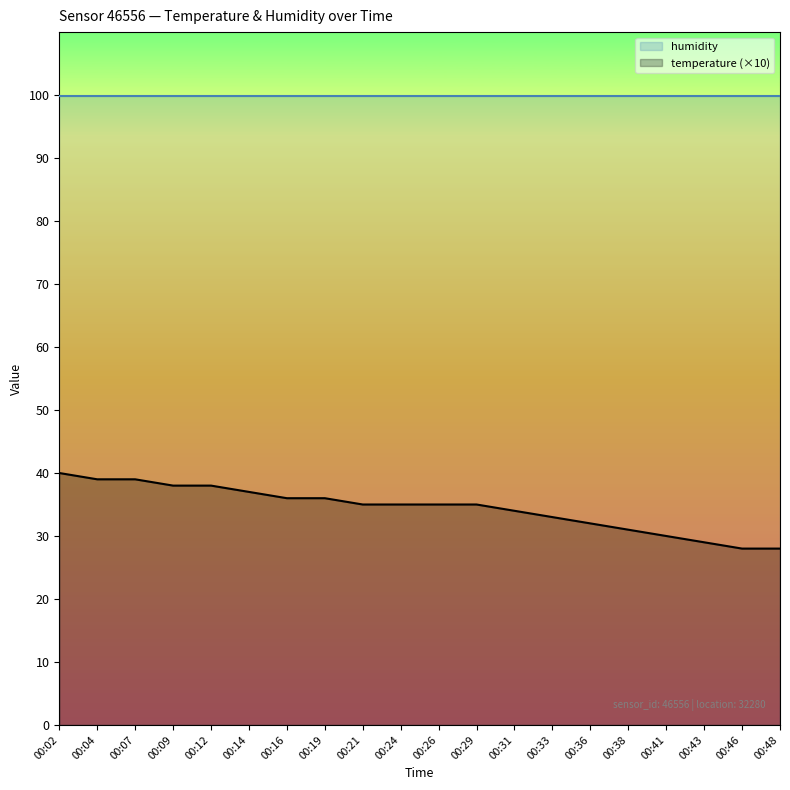

Read the value at 00:43, to the nearest 5.

30